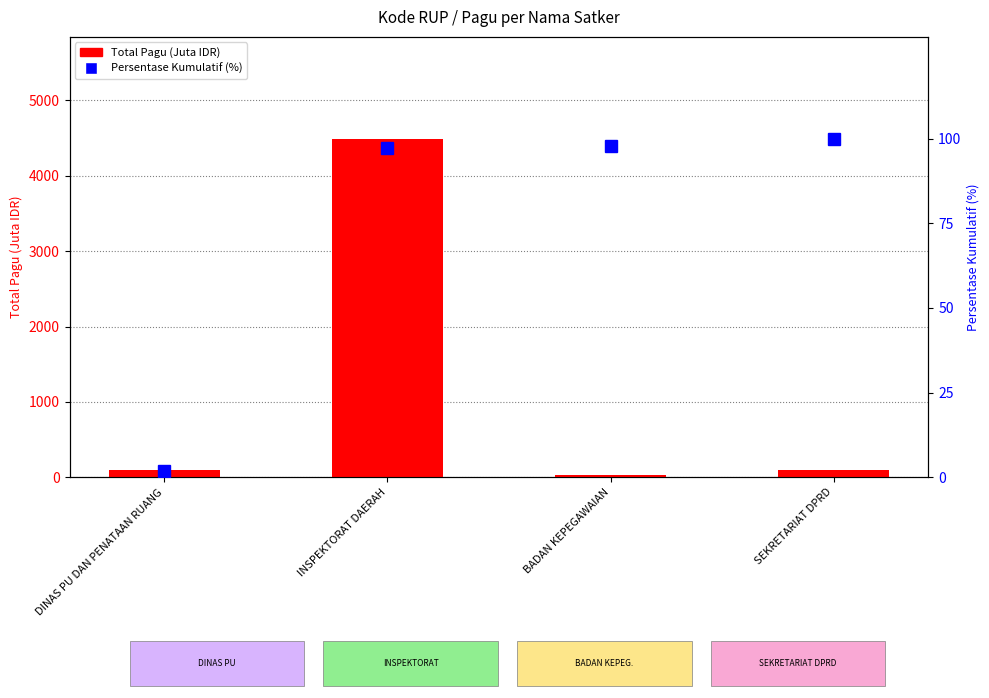

Which series has the largest range (max minus min)?

Total Pagu (Juta IDR)